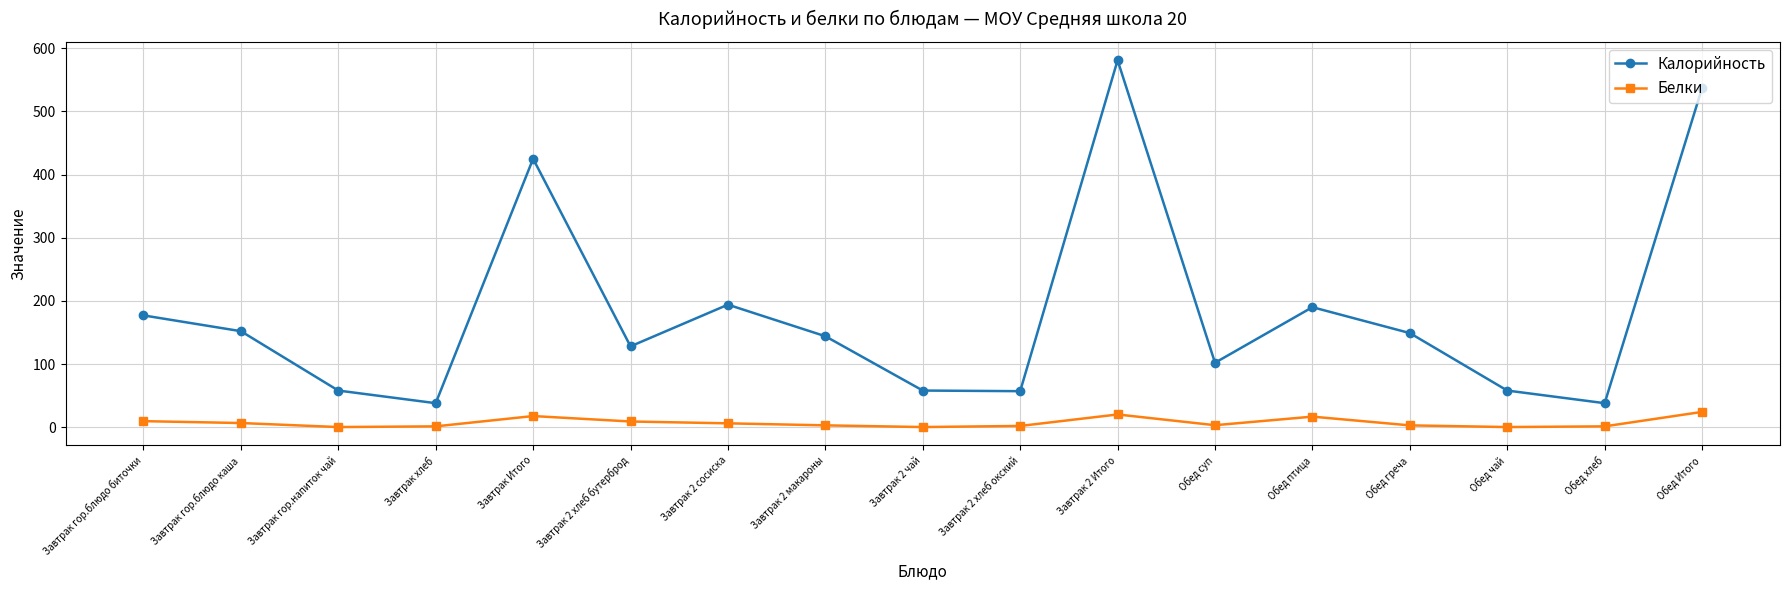

The Белки series shows 9.6 at Завтрак гор.блюдо биточки. True or false?

True